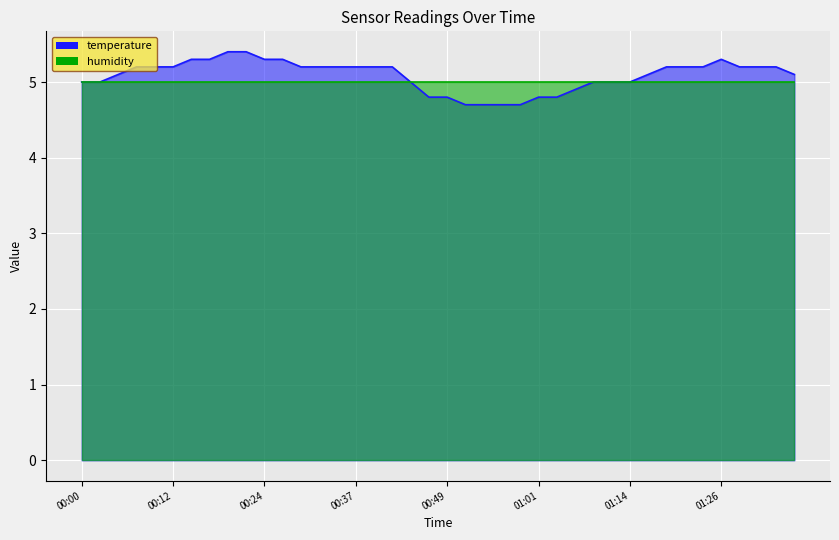

Is it true that the value at 00:47 is 3.3?

False